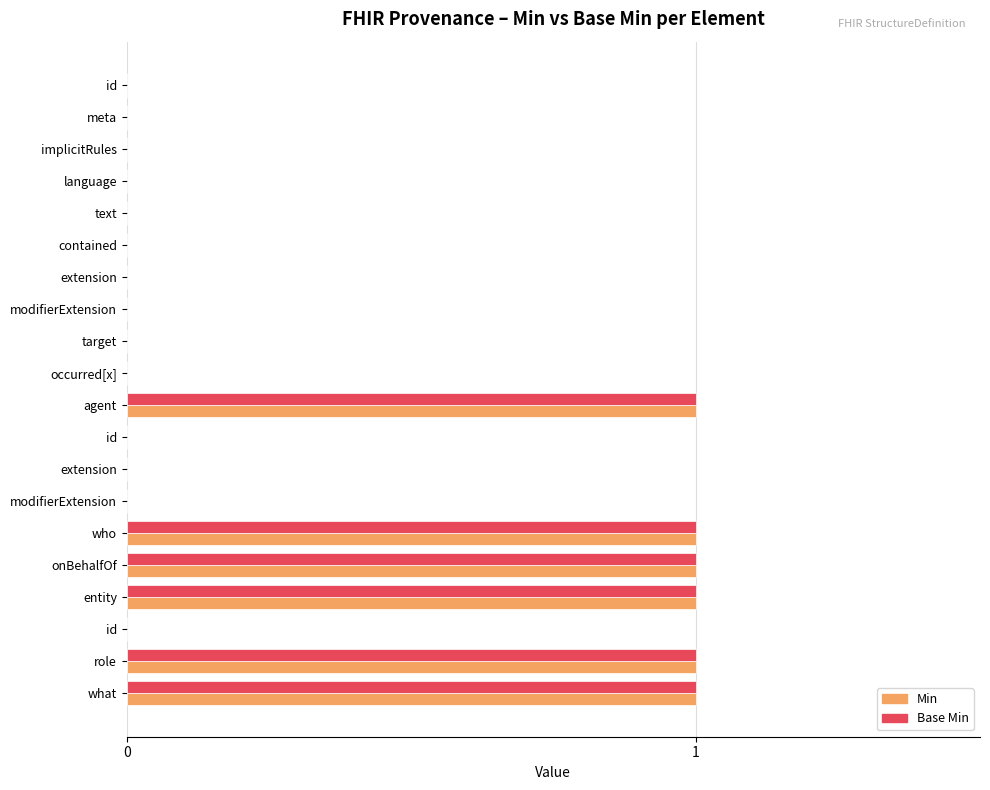

What are all the series names shown in the legend?

Min, Base Min